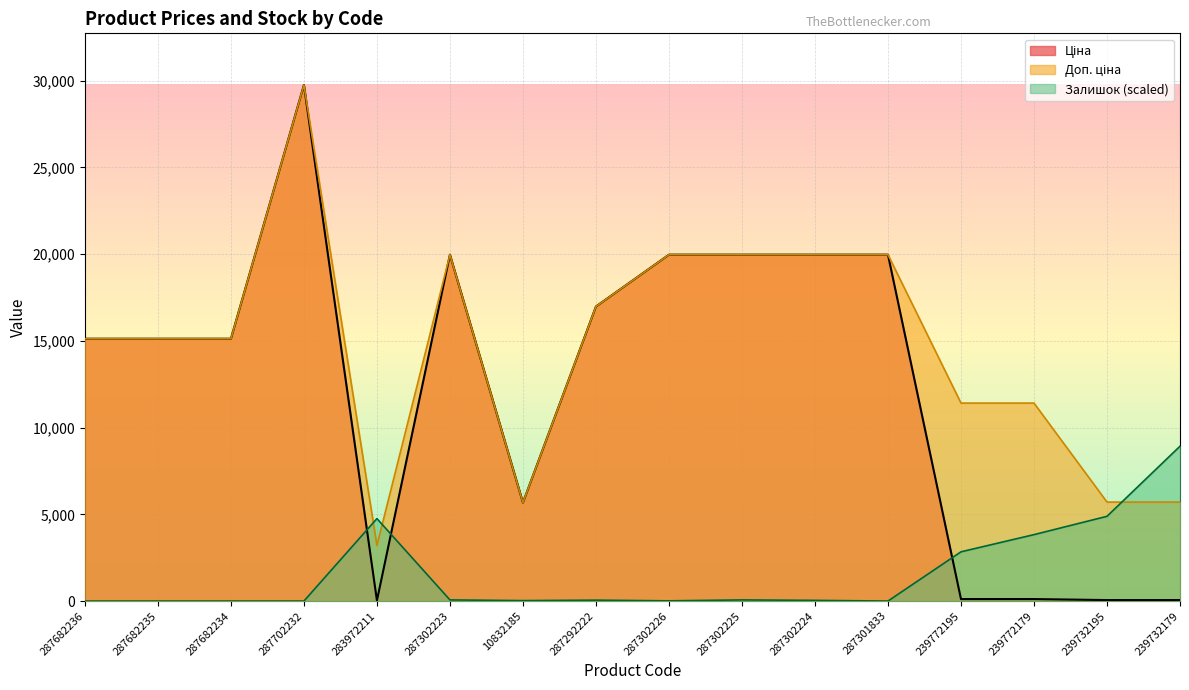

What is the difference between the second highest and minimum values in the Доп. ціна series?

16759.2